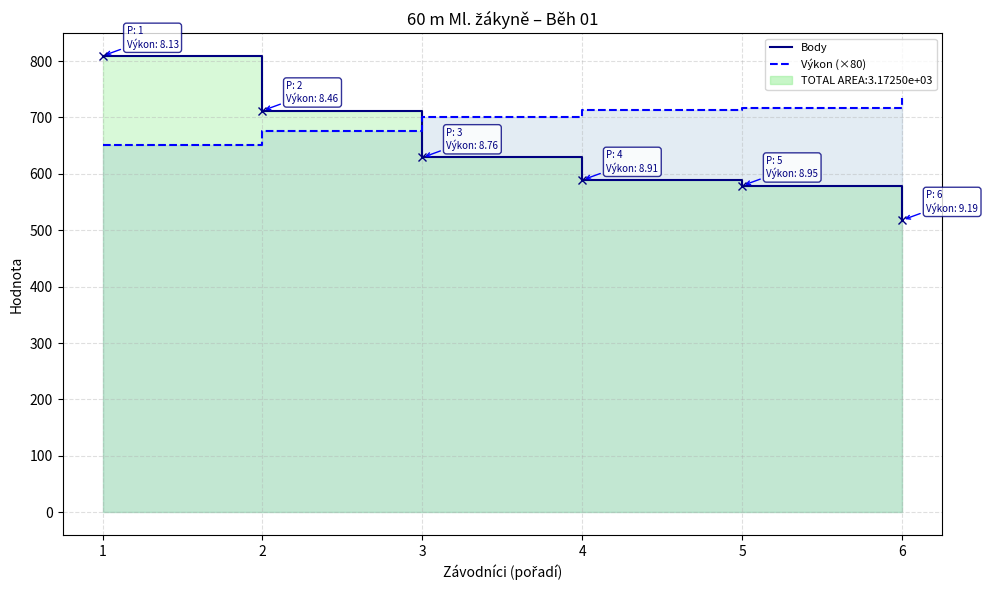

List the series in order of their overall mean, lowest first.

Body, Výkon (×80)